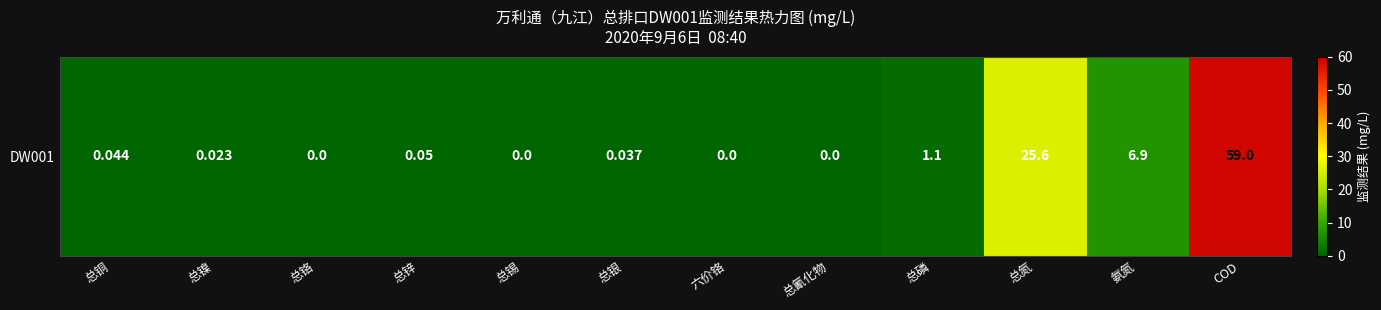

True or false: the data shows 0.0 at 总镍.

True